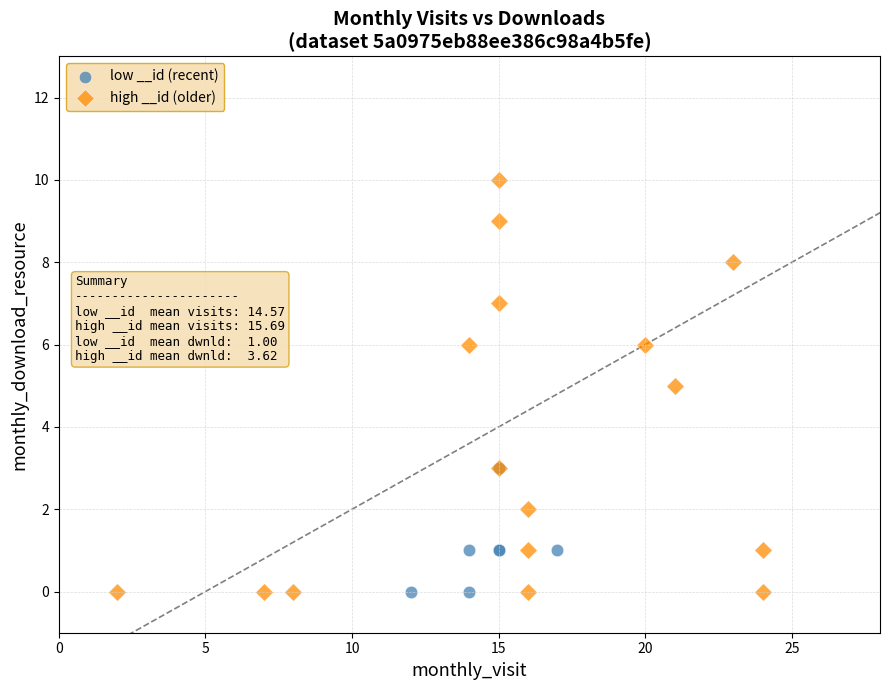

Which series has the largest Y range (max minus min)?

high __id (older)